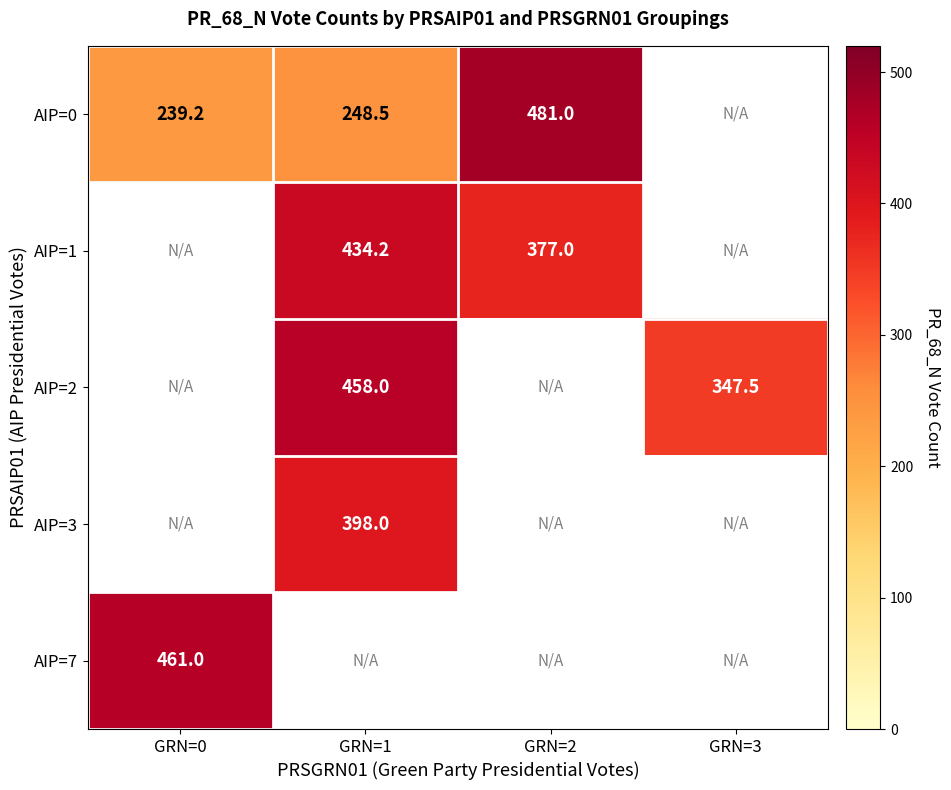

How many data points does each series have?

4